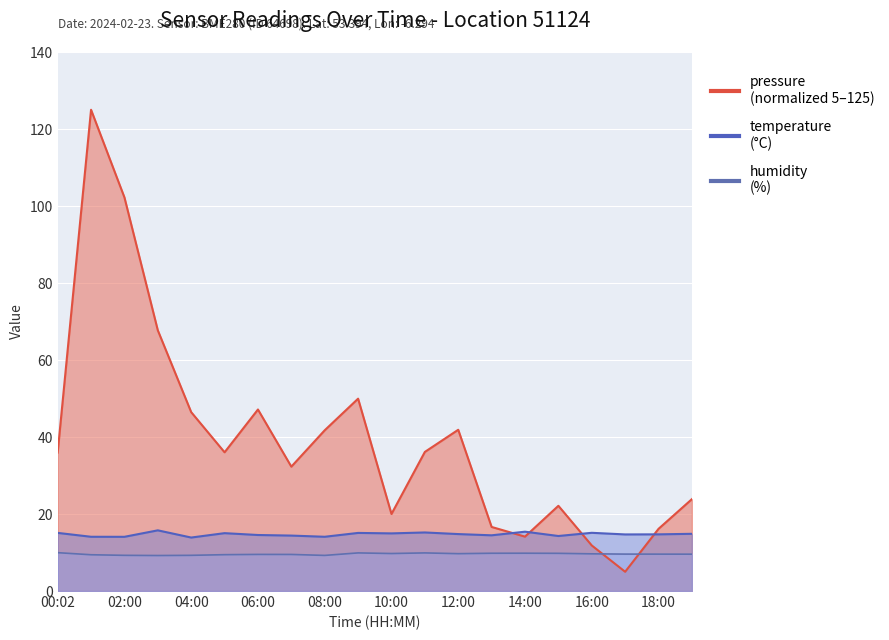

At which label does temperature reach its minimum?

04:00